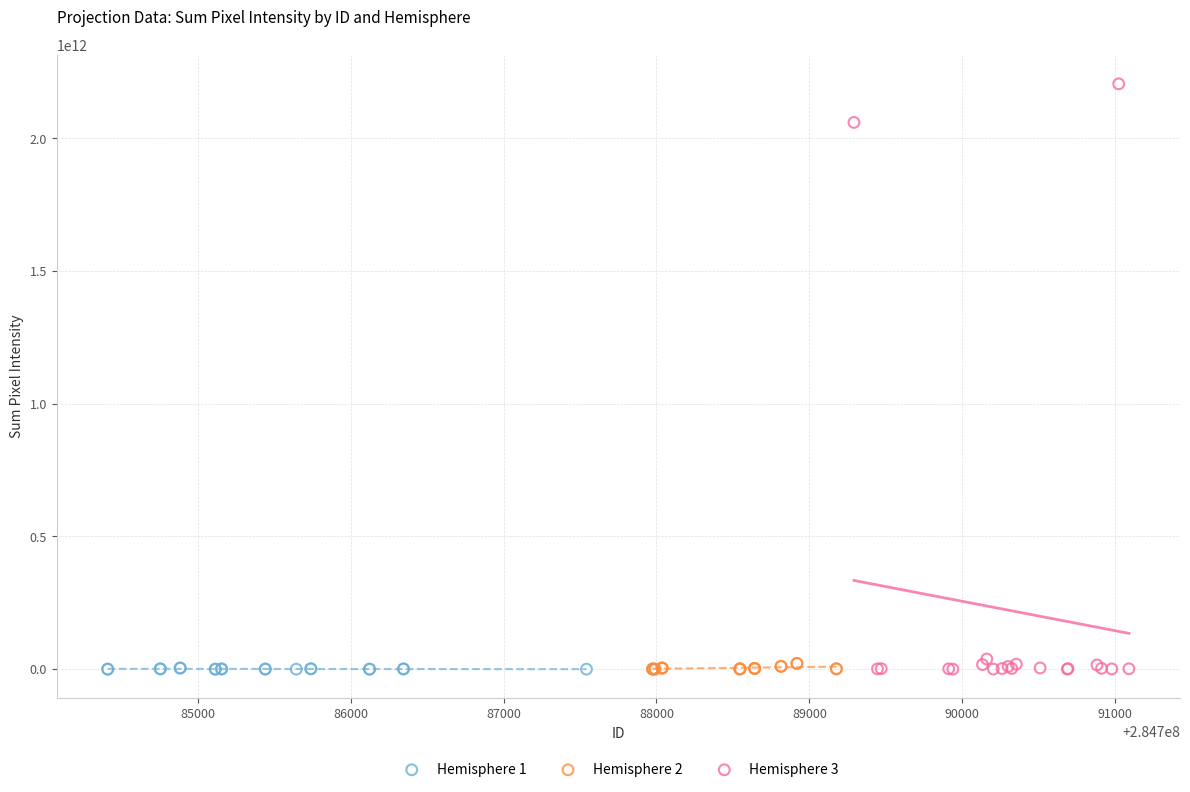

Which series has the largest Y range (max minus min)?

Hemisphere 3